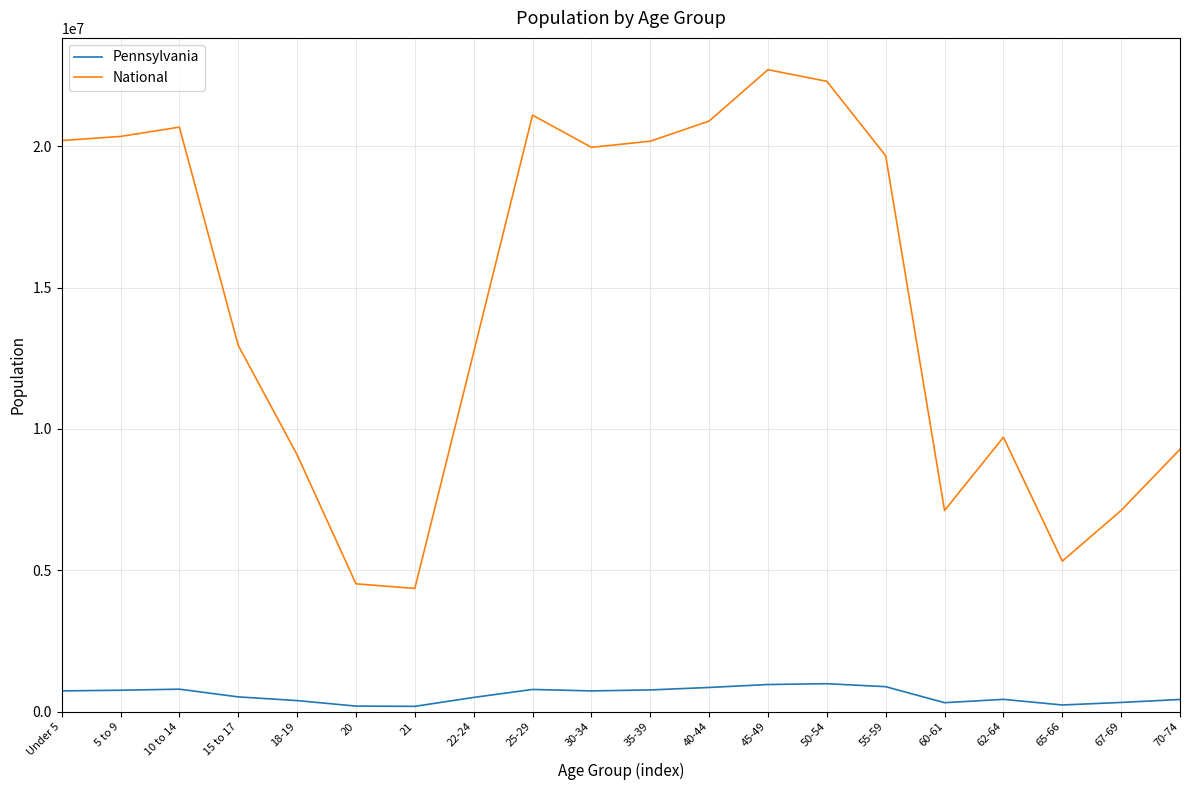

The value of National at 5 to 9 is 20348657. True or false?

True